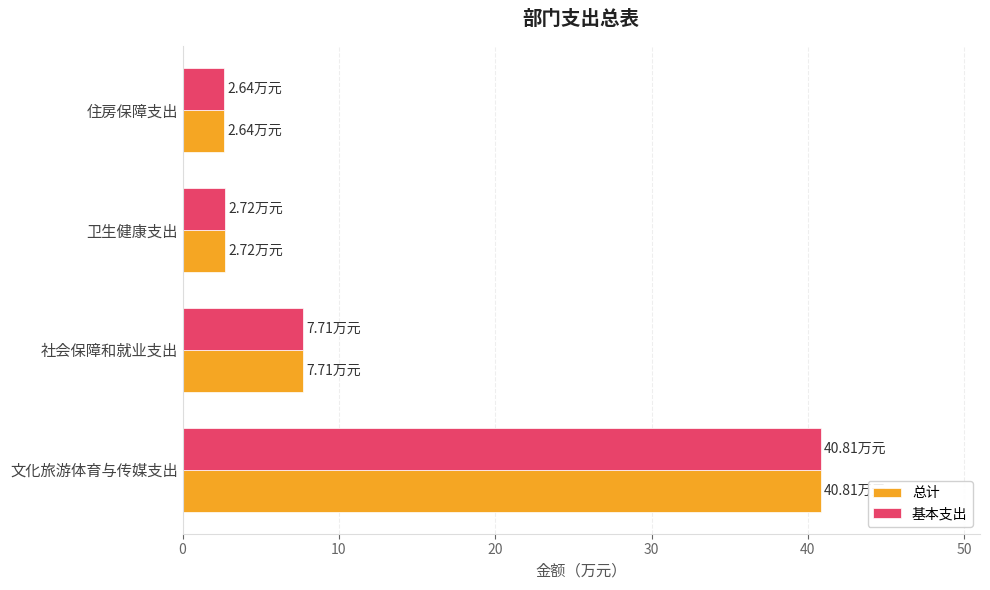

Which category has the highest value across all series?

文化旅游体育与传媒支出